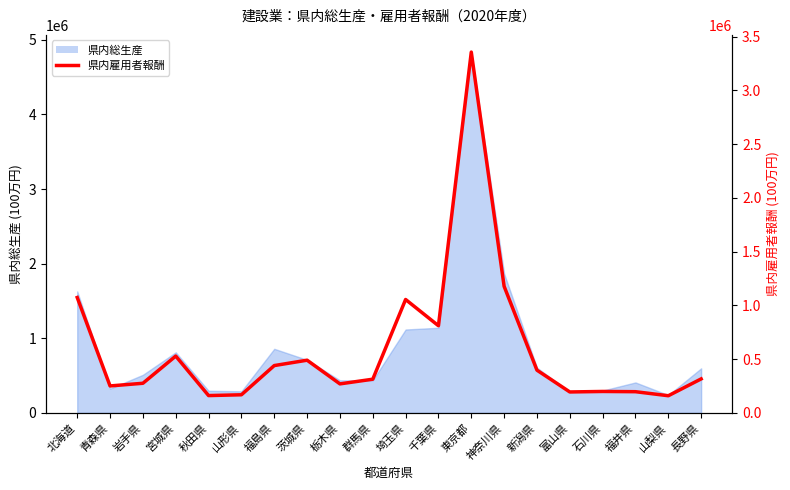

How many lines are shown in the chart?

1